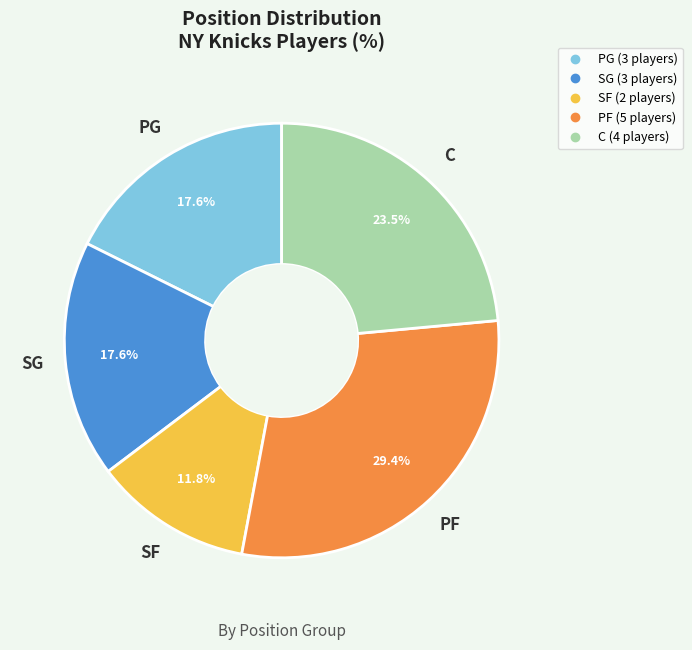

Does any single category account for the majority?

No